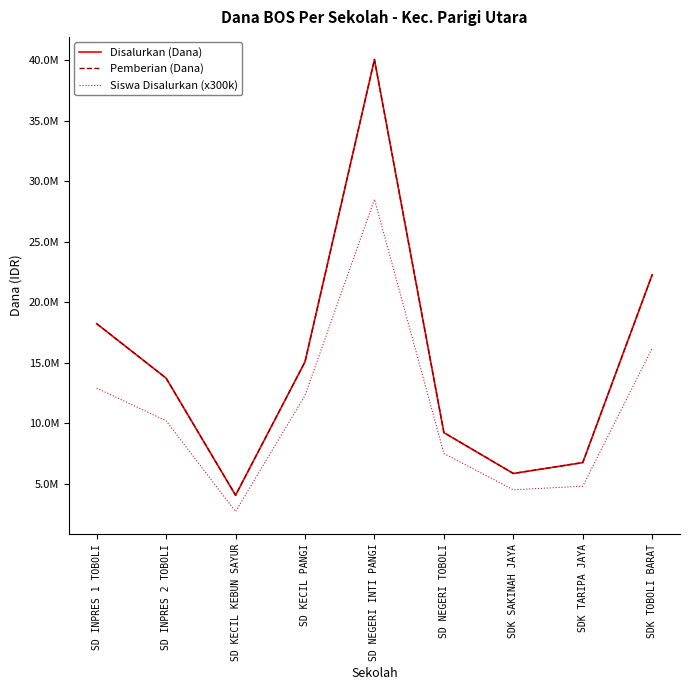

What are all the series names shown in the legend?

Disalurkan (Dana), Pemberian (Dana), Siswa Disalurkan (x300k)